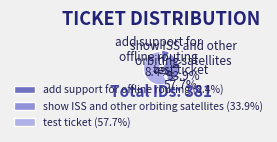

Is it true that add support for
offline routing is 1% of the pie?

False